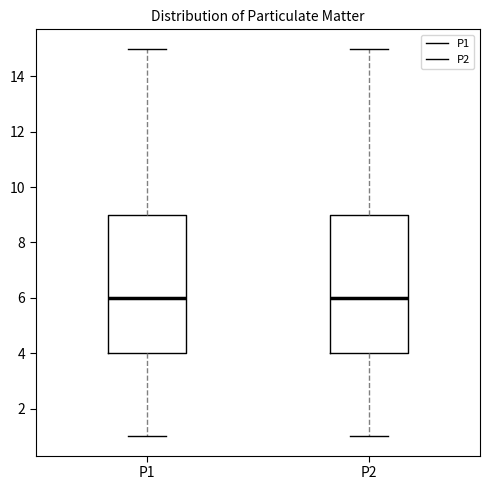

Reading left to right, transcribe this box plot: for each box, give where its median line is, the range the box spans, and where its two whiskers end, as read against the y-axis. The values are not printed on the chart, so give them approximately, as read against the axis.

P1: median 6, box 4 to 9, whiskers 1 to 15
P2: median 6, box 4 to 9, whiskers 1 to 15